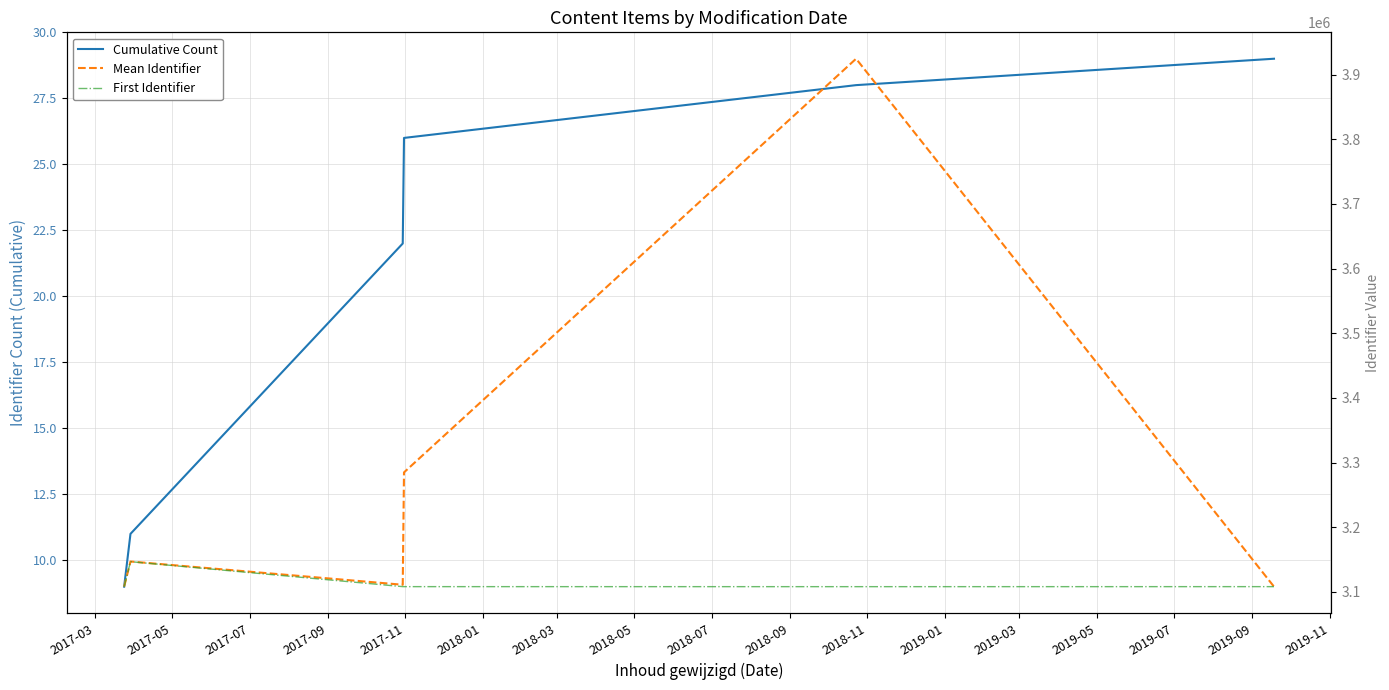

What is the lowest value of the Cumulative Count series?

9